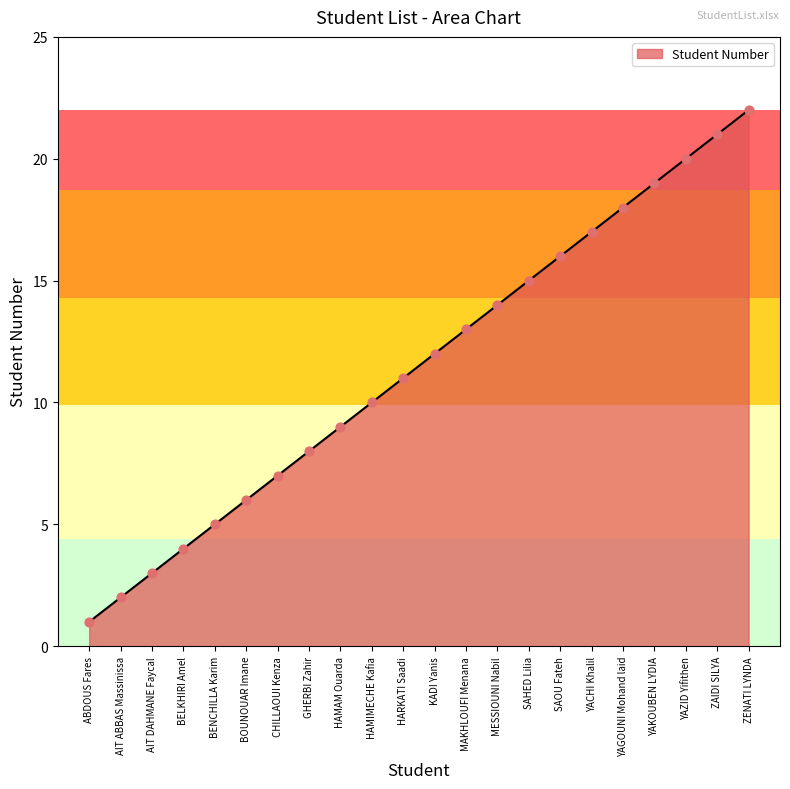

Approximately how many times larger is the value at CHILLAOUI Kenza compared to YACHI Khalil?

0.4